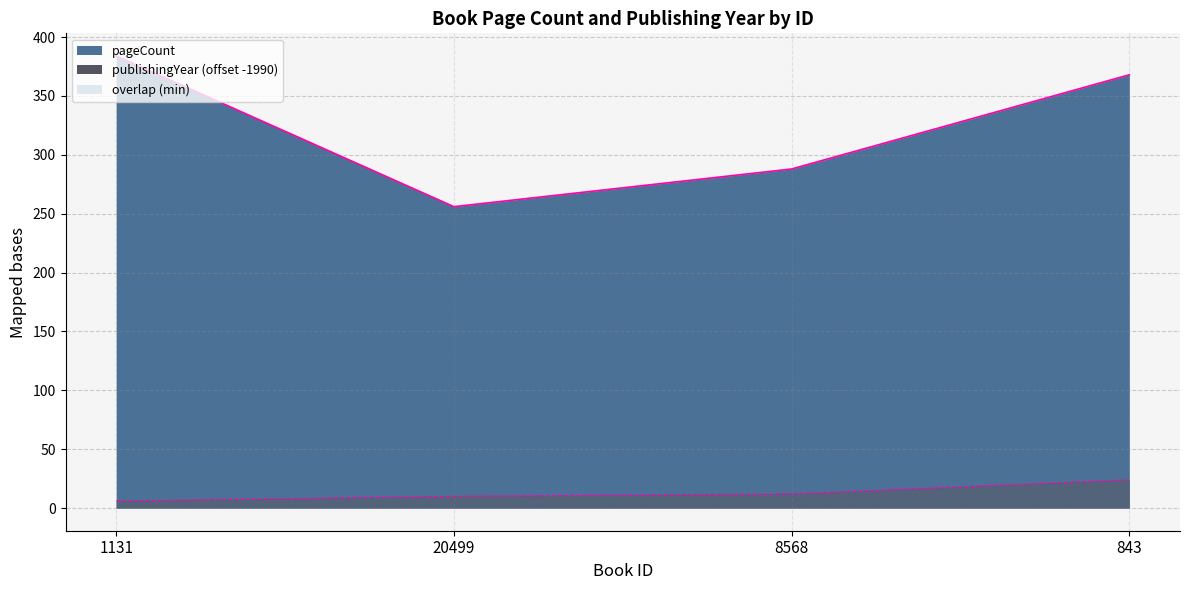

Which series has the widest spread of values?

pageCount